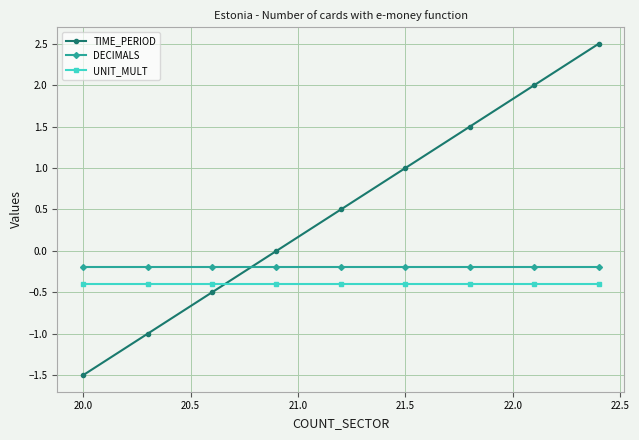

Count the number of categories in the chart.

9